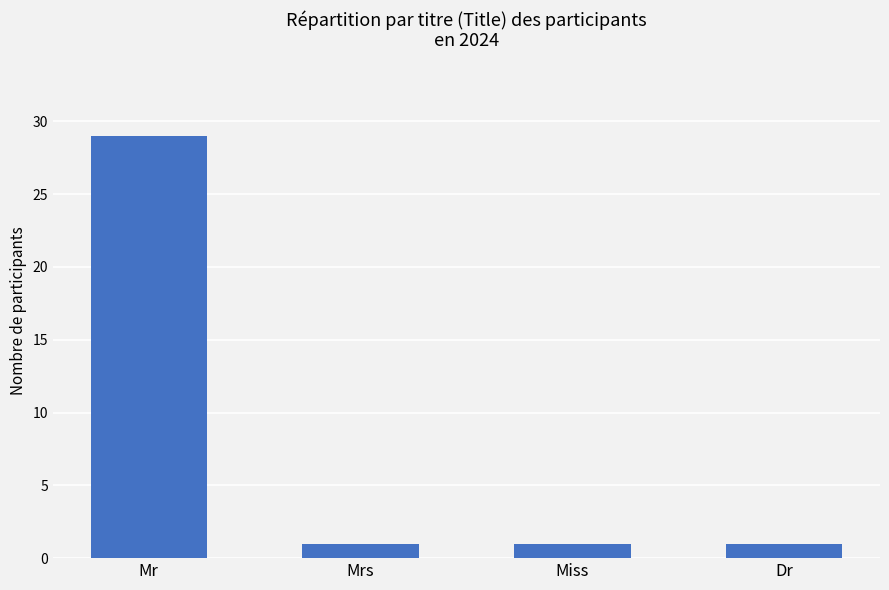

Reading left to right, what are all the values shown in this chart?

29	1	1	1